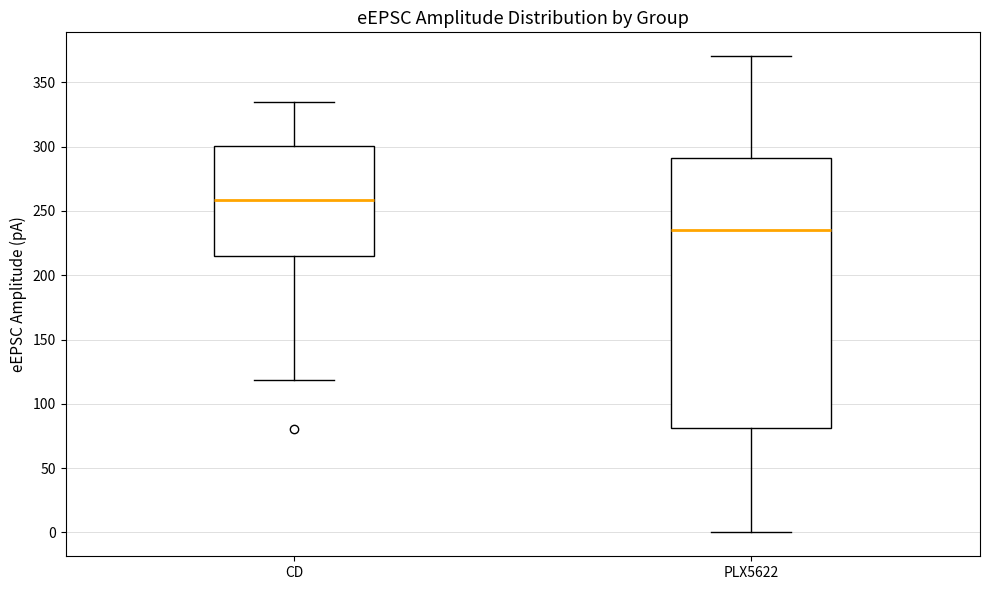

Reading left to right, read every box against the y-axis: the position of its median line, the range the box covers, and the ends of its whiskers. The values are not printed on the chart, so give them approximately, as read against the axis.

CD: median 260, box 215 to 300, whiskers 120 to 335
PLX5622: median 235, box 80 to 290, whiskers 0 to 370